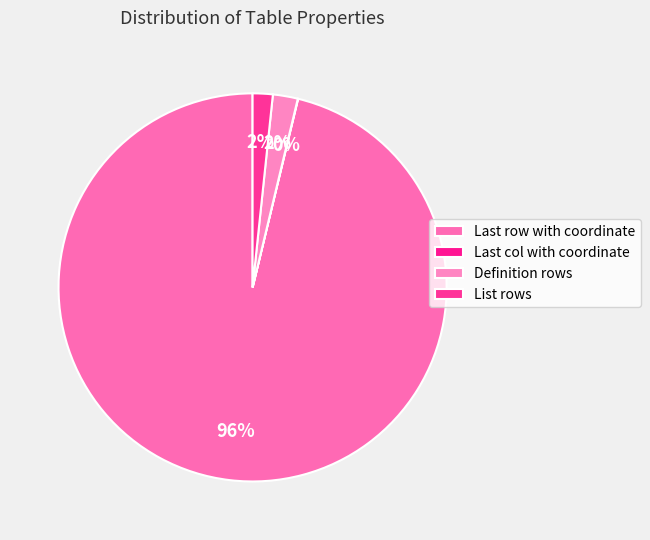

To the nearest percent, what percentage of the pie is List rows?

2%